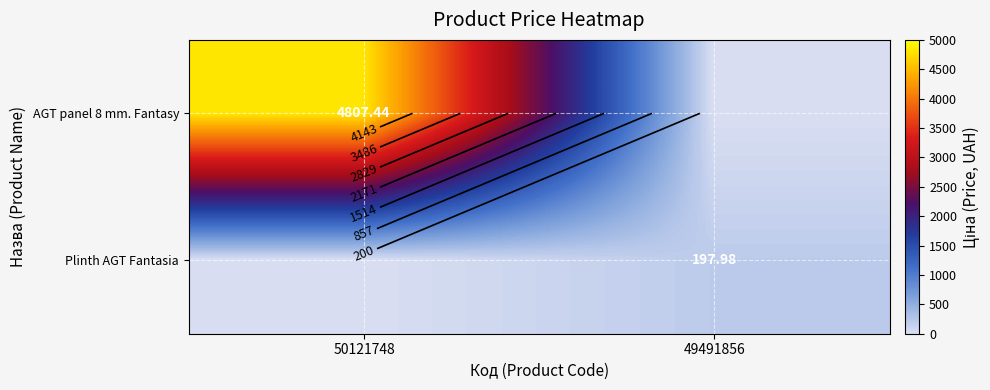

Rank the series at 49491856 from highest to lowest value.

Plinth AGT Fantasia, AGT panel 8 mm. Fantasy